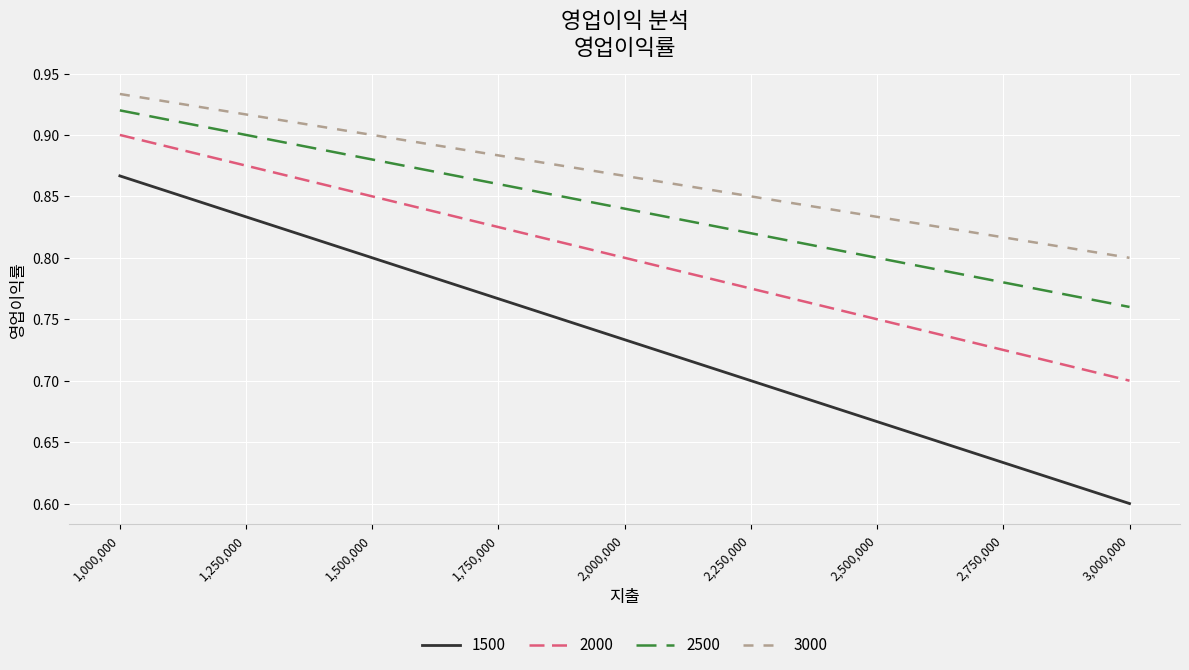

What position from the right is 2,000,000?

3